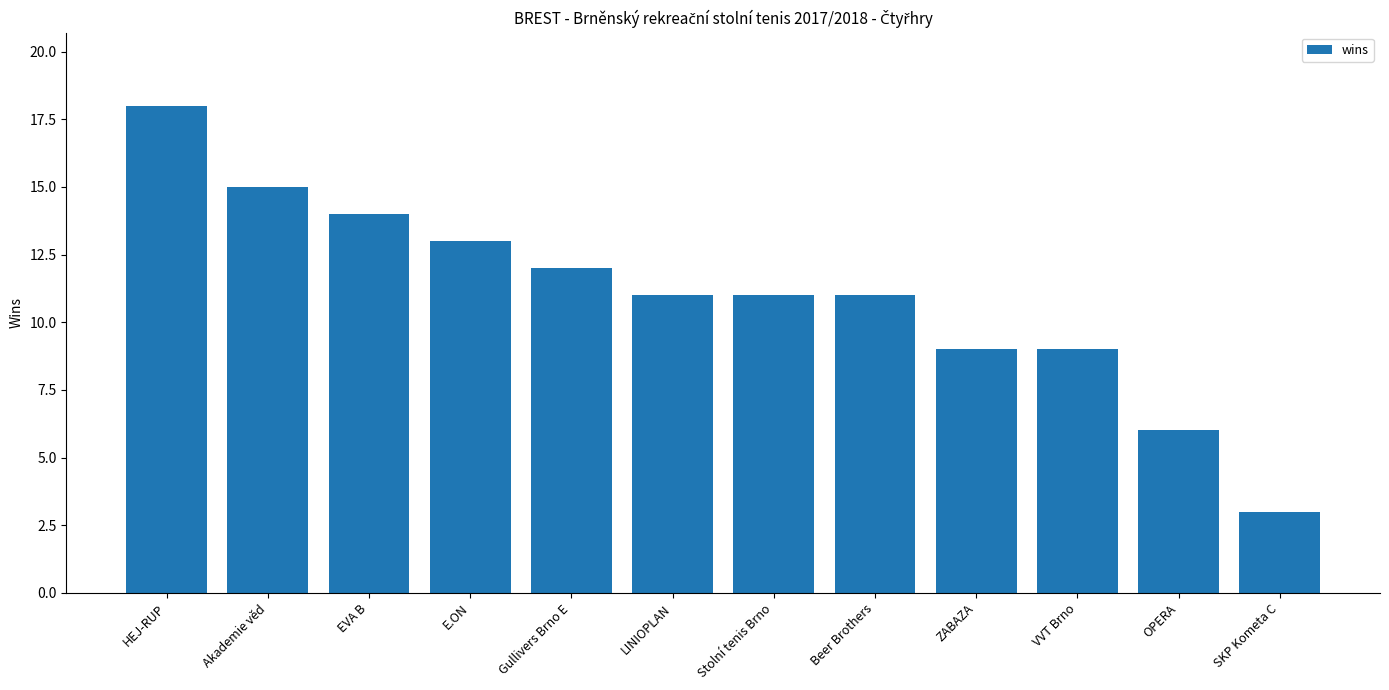

Count the number of categories in the chart.

12